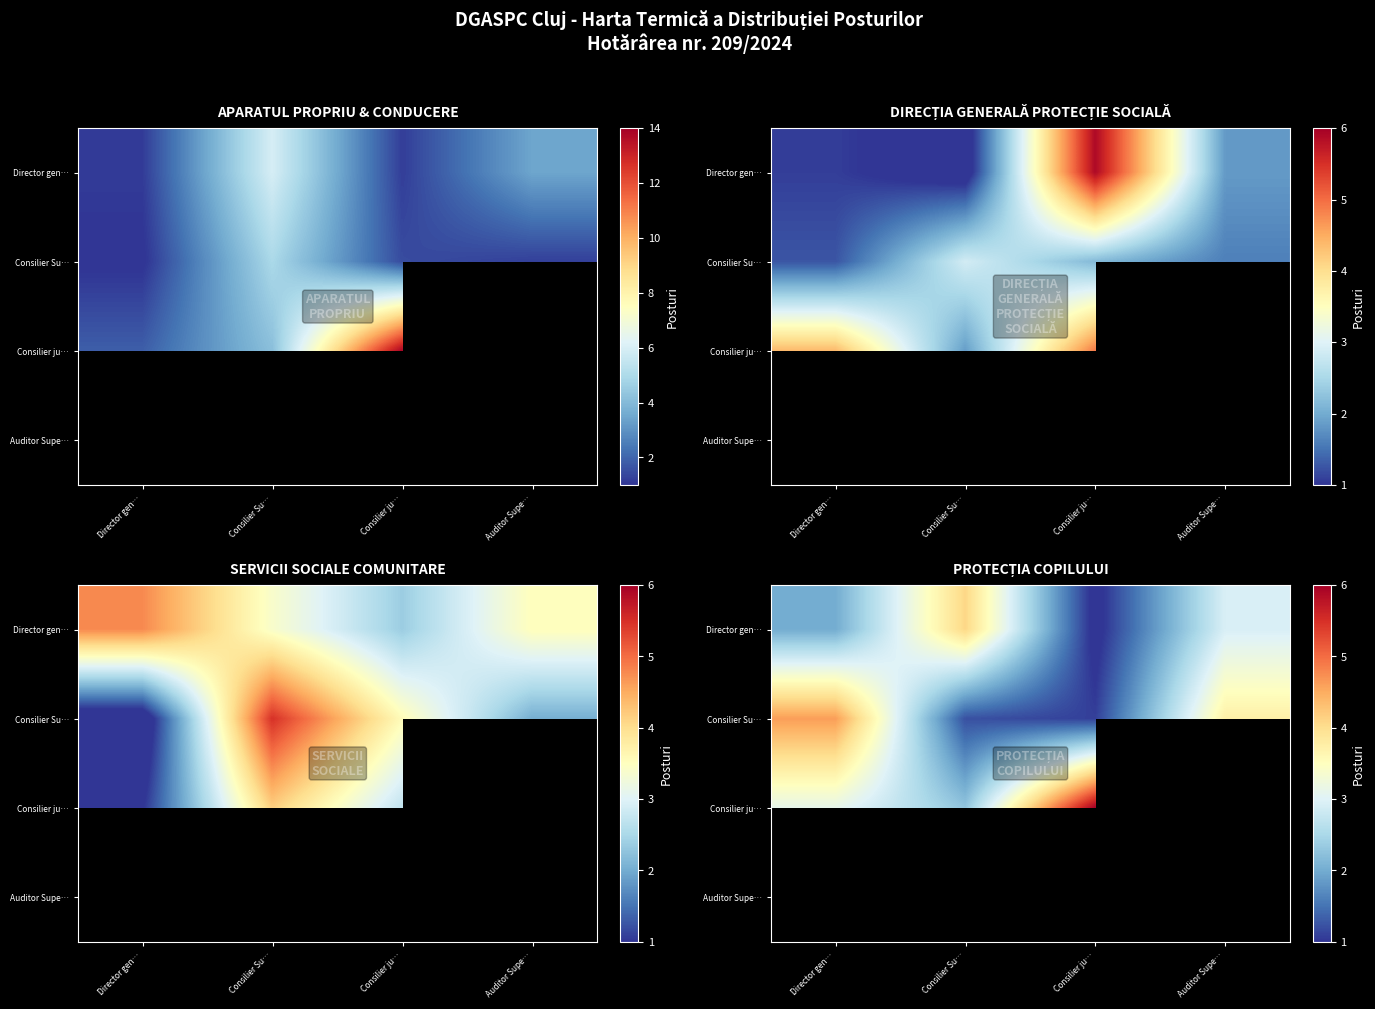

Which series has the widest spread of values?

Consilier ju…